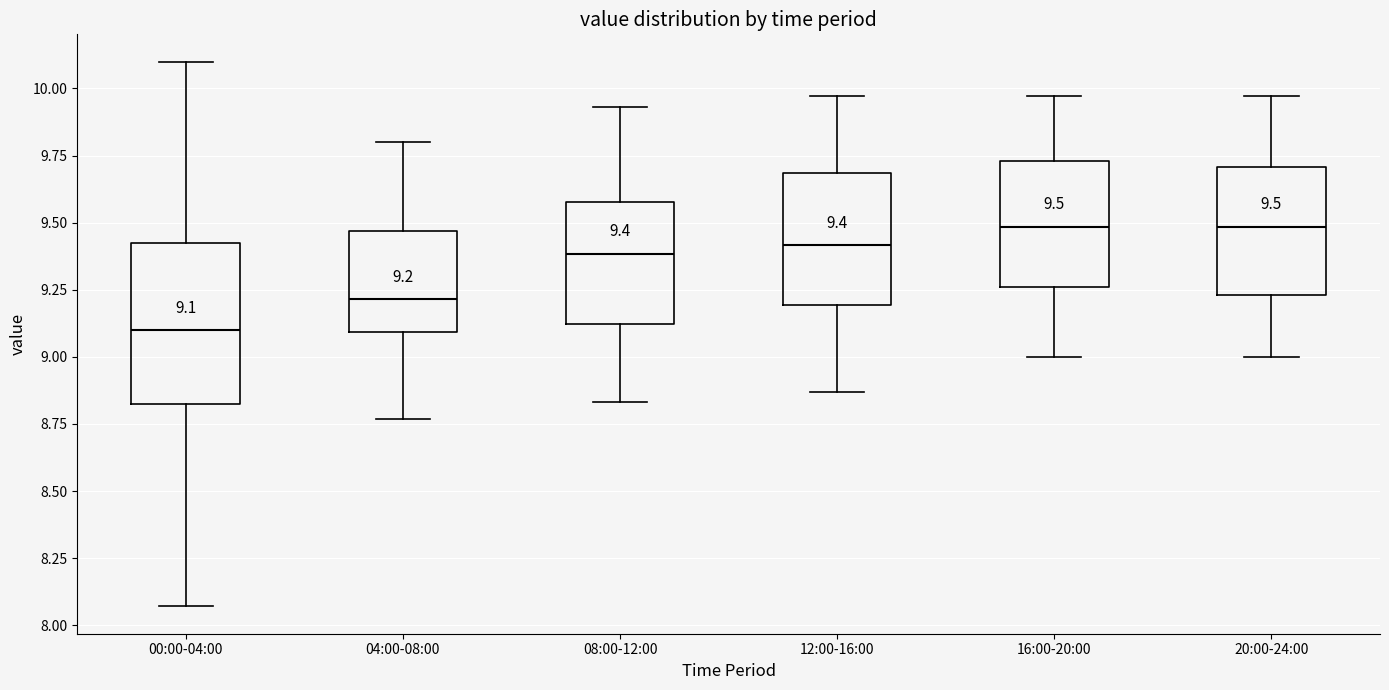

Which box is the tallest, from its lower edge to its upper edge?

00:00-04:00